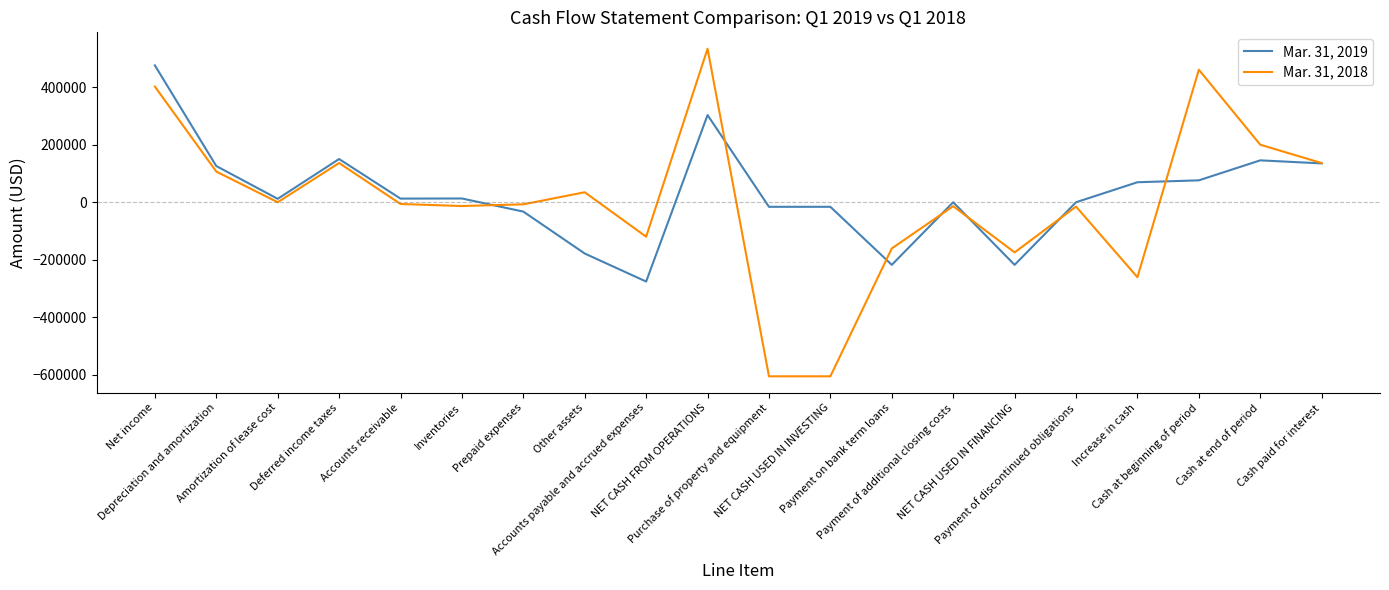

Which series has the widest spread of values?

Mar. 31, 2018